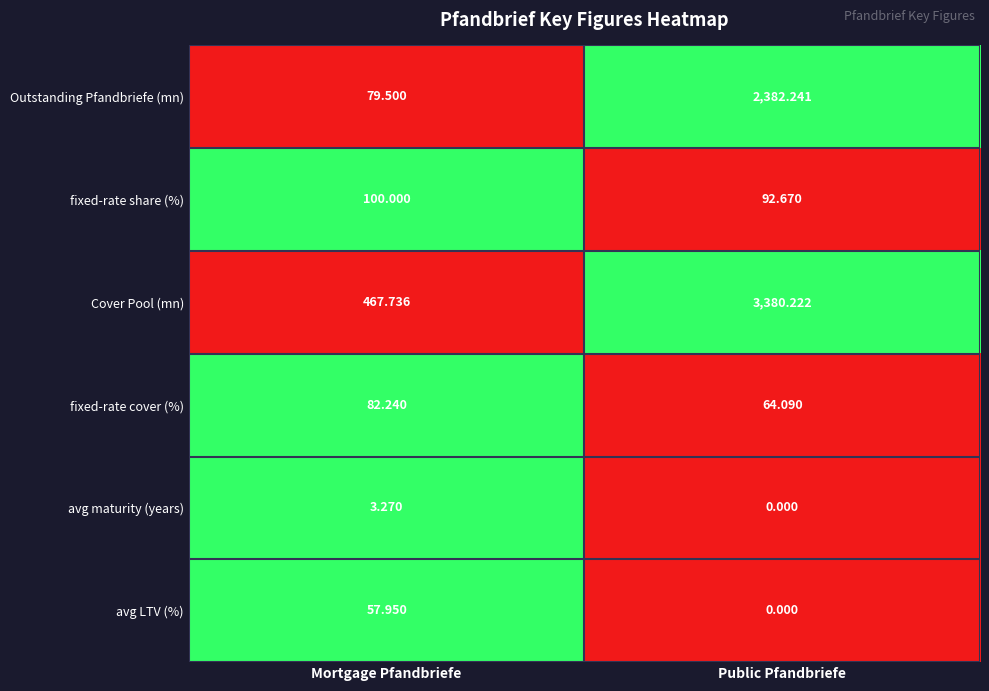

Which series has the largest total across all categories?

Cover Pool (mn)